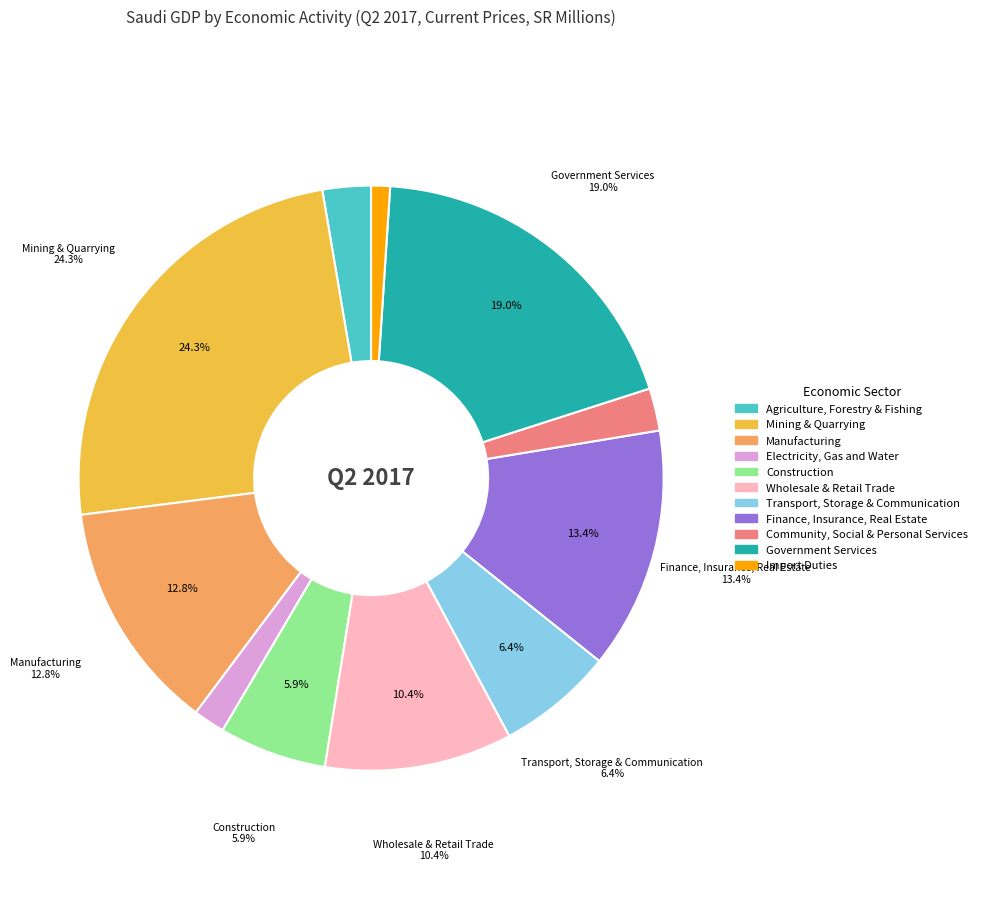

Which category has the smallest portion of the pie?

Import Duties